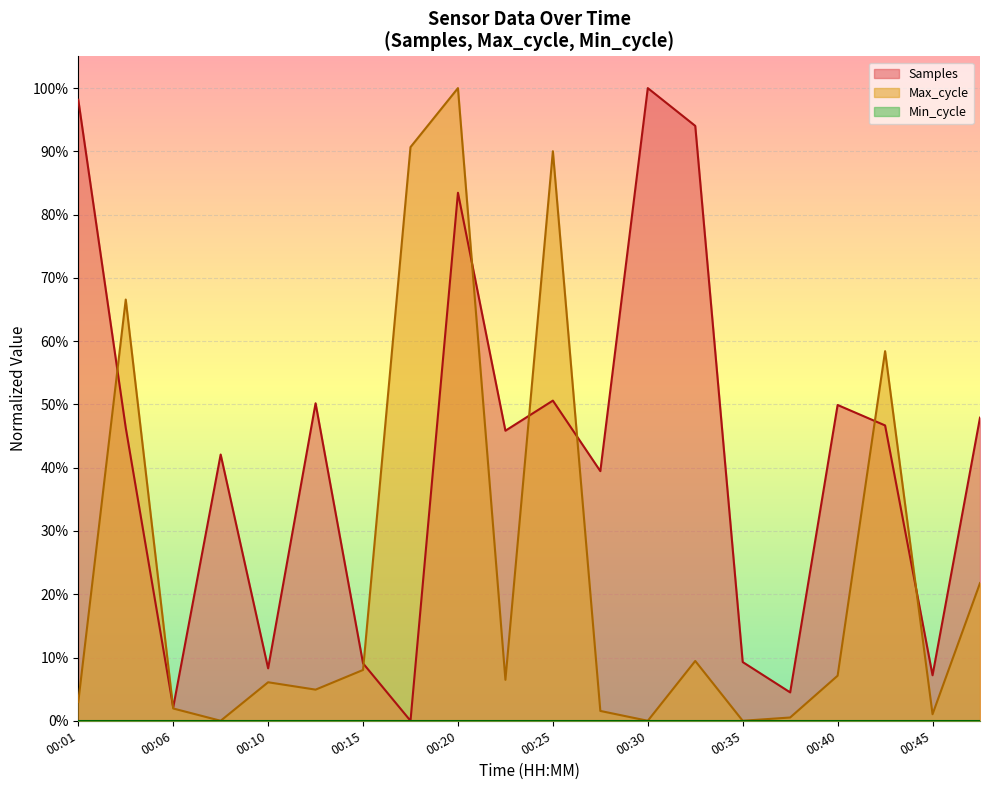

What is the total value across all series at 00:18?

0.9